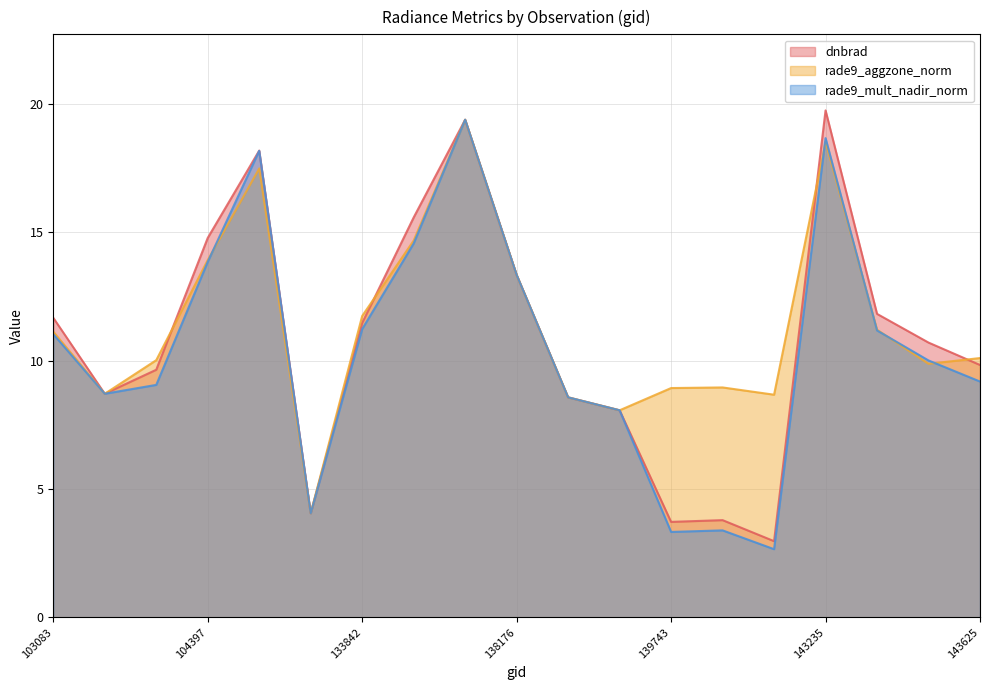

Where is the first local minimum for rade9_aggzone_norm?

103803